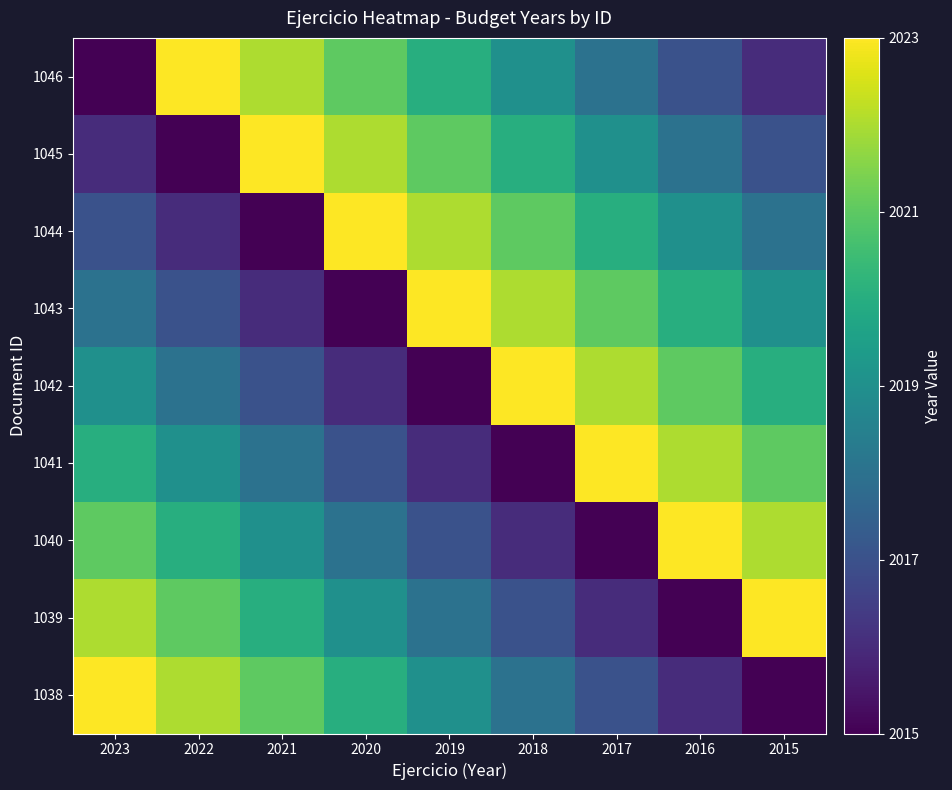

Reading left to right, list all the values displayed in this chart.

1038: 2023=2023	2022=2022	2021=2021	2020=2020	2019=2019	2018=2018	2017=2017	2016=2016	2015=2015
1039: 2023=2022	2022=2021	2021=2020	2020=2019	2019=2018	2018=2017	2017=2016	2016=2015	2015=2023
1040: 2023=2021	2022=2020	2021=2019	2020=2018	2019=2017	2018=2016	2017=2015	2016=2023	2015=2022
1041: 2023=2020	2022=2019	2021=2018	2020=2017	2019=2016	2018=2015	2017=2023	2016=2022	2015=2021
1042: 2023=2019	2022=2018	2021=2017	2020=2016	2019=2015	2018=2023	2017=2022	2016=2021	2015=2020
1043: 2023=2018	2022=2017	2021=2016	2020=2015	2019=2023	2018=2022	2017=2021	2016=2020	2015=2019
1044: 2023=2017	2022=2016	2021=2015	2020=2023	2019=2022	2018=2021	2017=2020	2016=2019	2015=2018
1045: 2023=2016	2022=2015	2021=2023	2020=2022	2019=2021	2018=2020	2017=2019	2016=2018	2015=2017
1046: 2023=2015	2022=2023	2021=2022	2020=2021	2019=2020	2018=2019	2017=2018	2016=2017	2015=2016